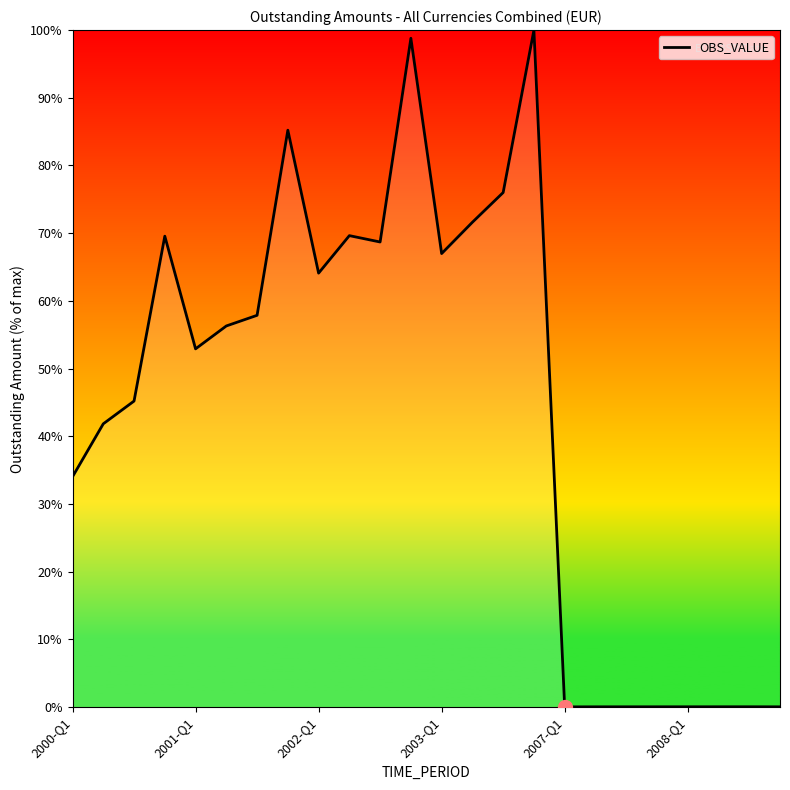

How many lines are shown in the chart?

1